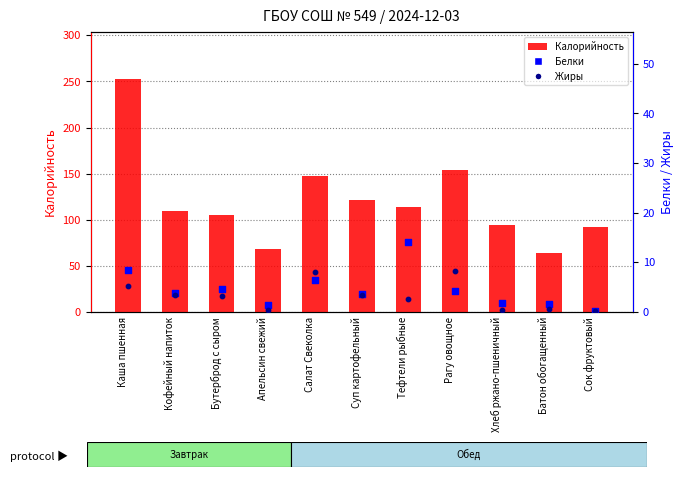

At how many categories does at least one series exceed 207?

1